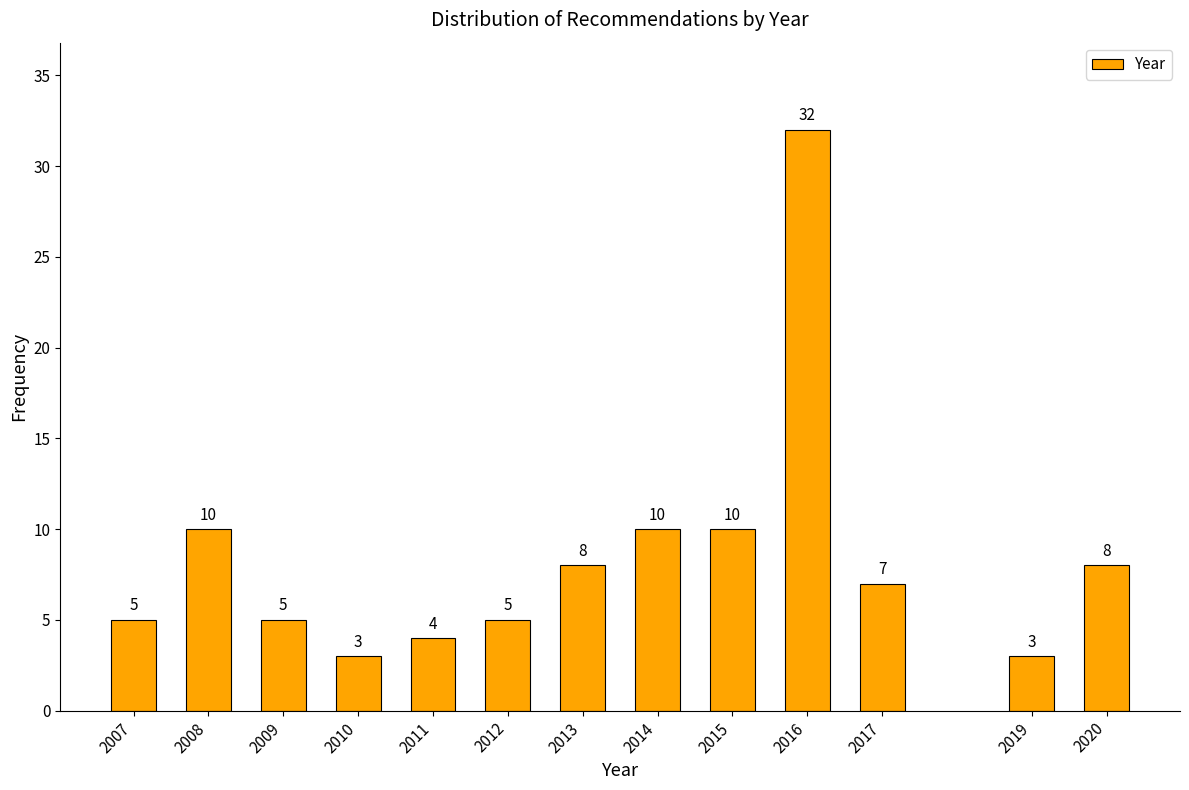

Reading left to right, extract all data points from this chart.

2007=5	2008=10	2009=5	2010=3	2011=4	2012=5	2013=8	2014=10	2015=10	2016=32	2017=7	2019=3	2020=8